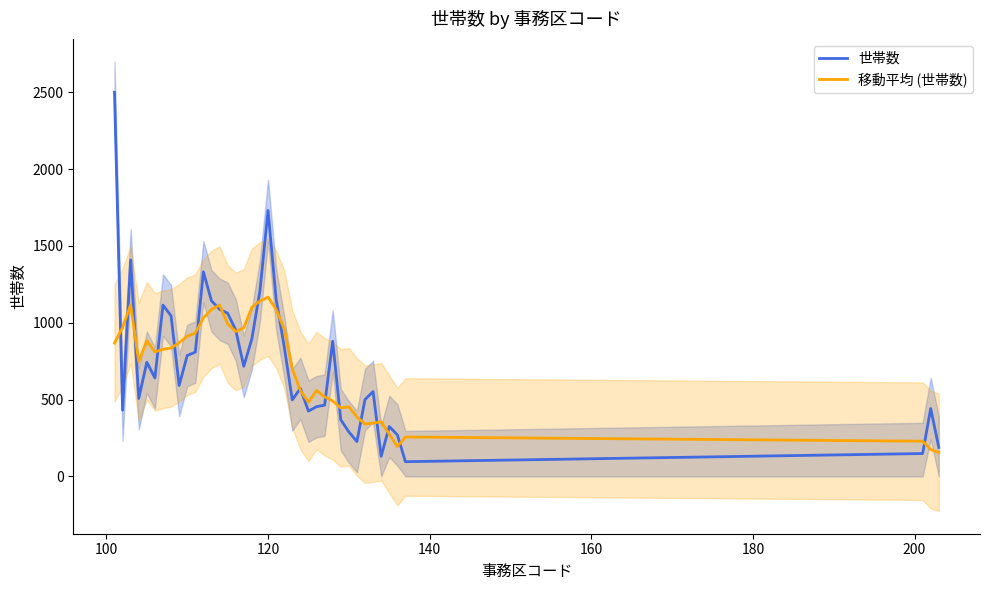

After their last crossing, which series has the higher values: 世帯数 or 移動平均 (世帯数)?

世帯数